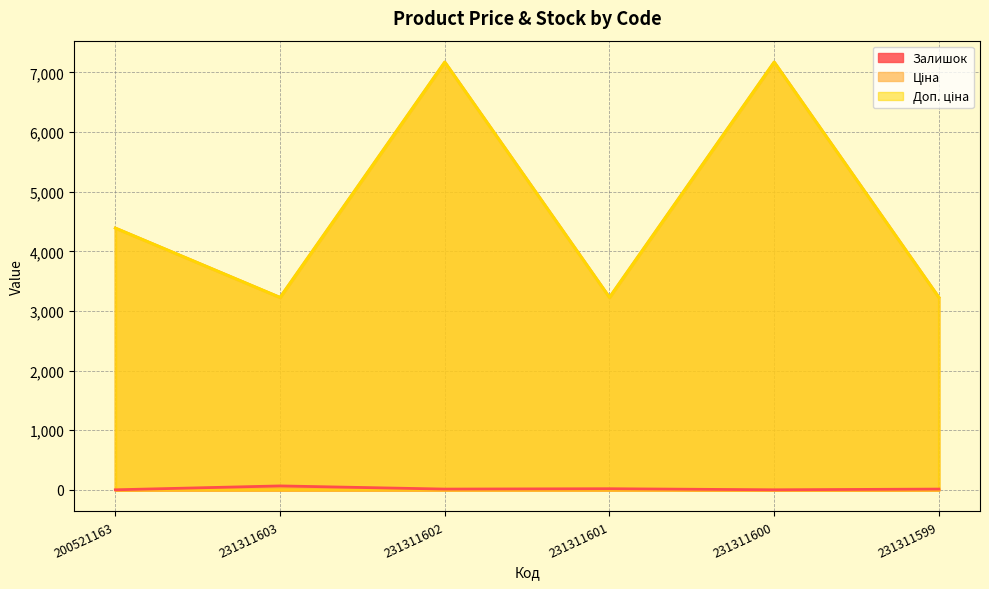

True or false: Залишок and Ціна intersect in this chart.

False